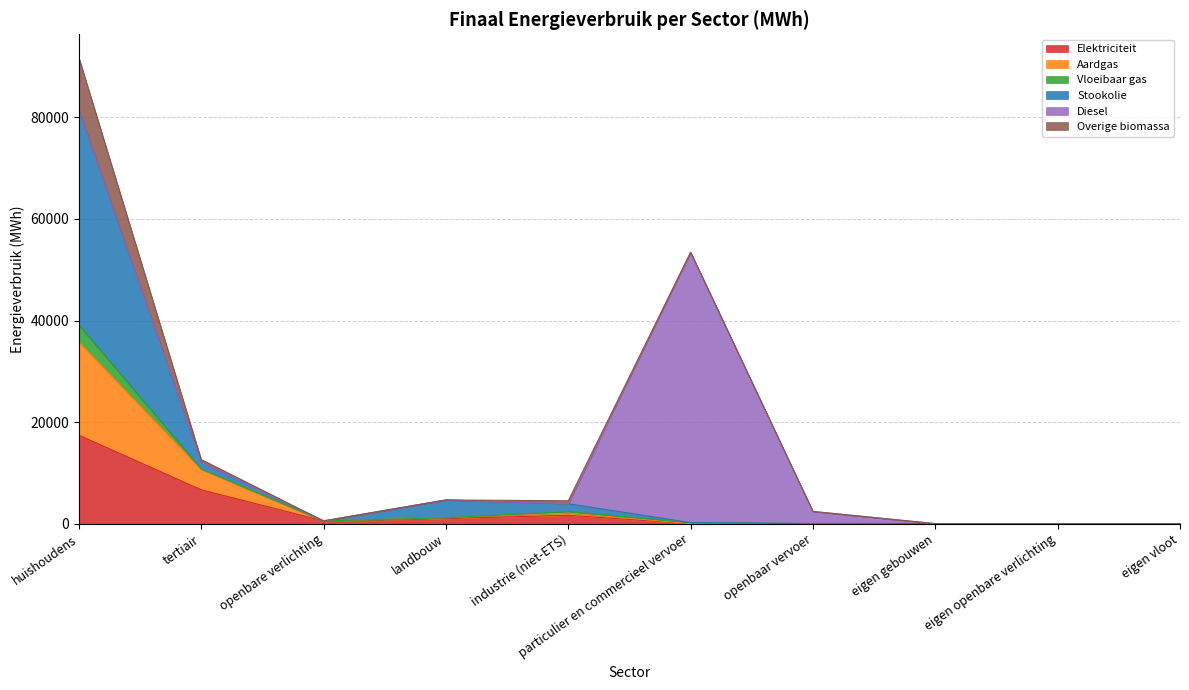

What is the total value across all series at industrie (niet-ETS)?

4505.4